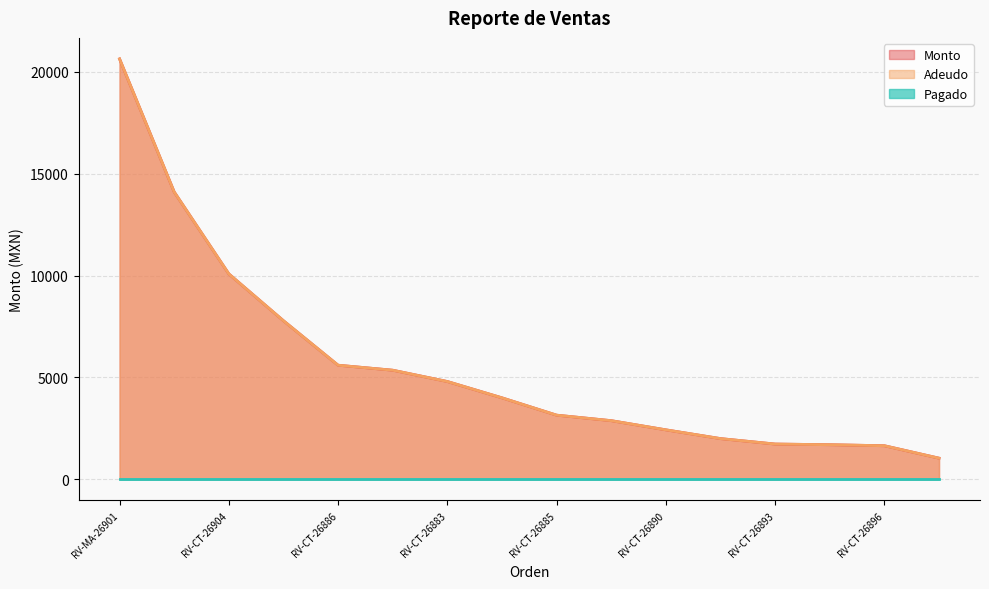

Does the chart display data point markers on the line(s)?

No